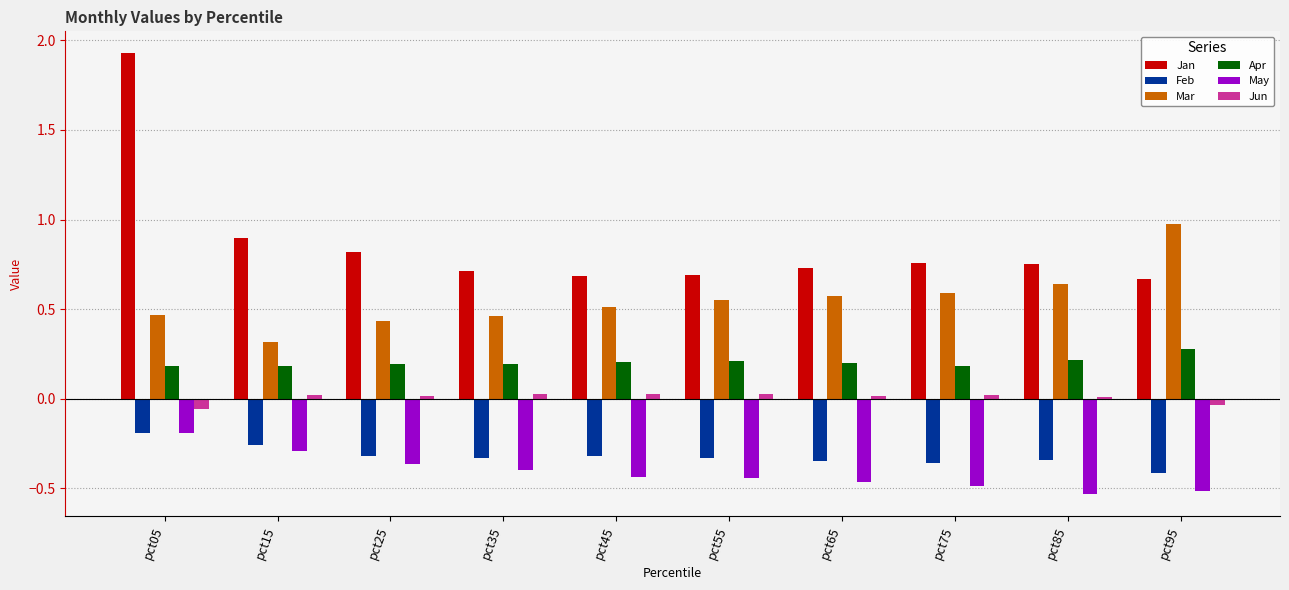

How many series are shown in this chart?

6